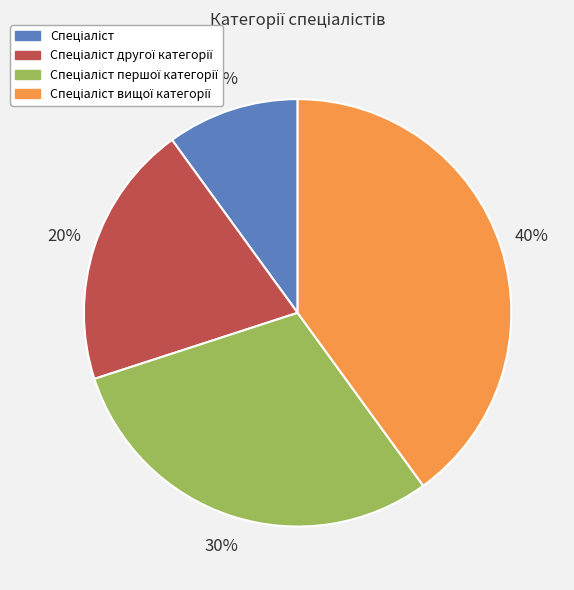

How many segments does this pie chart have?

4